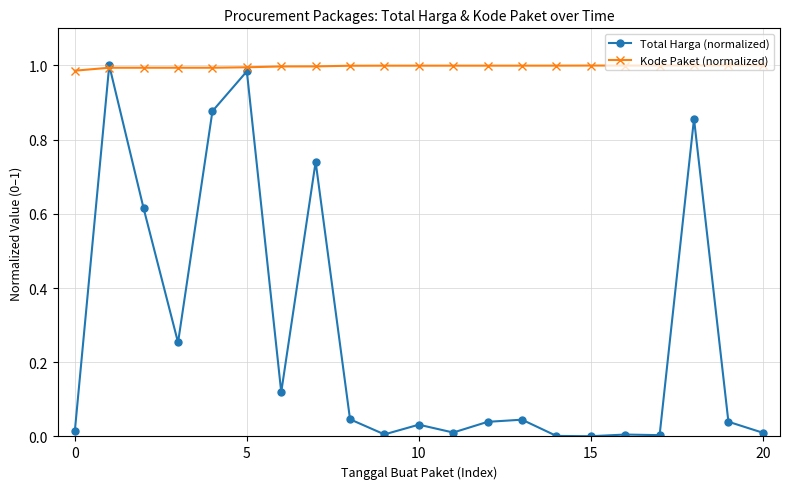

Which series has the widest spread of values?

Total Harga (normalized)